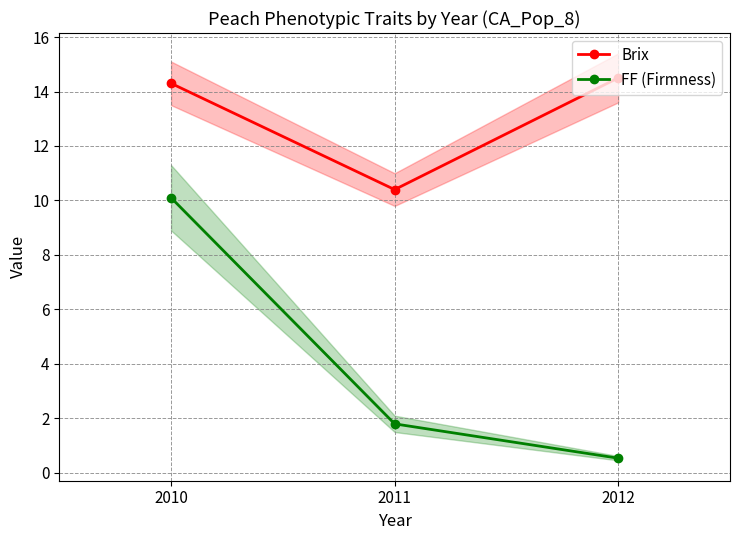

How many data points in FF (Firmness) are above 1?

2